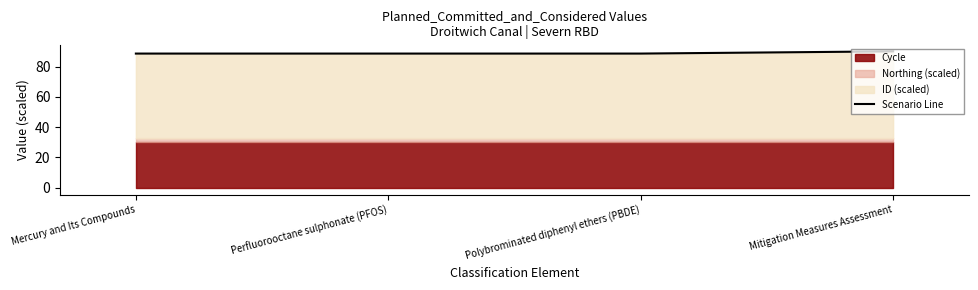

What is the value of the 1st point from the left?

88.7